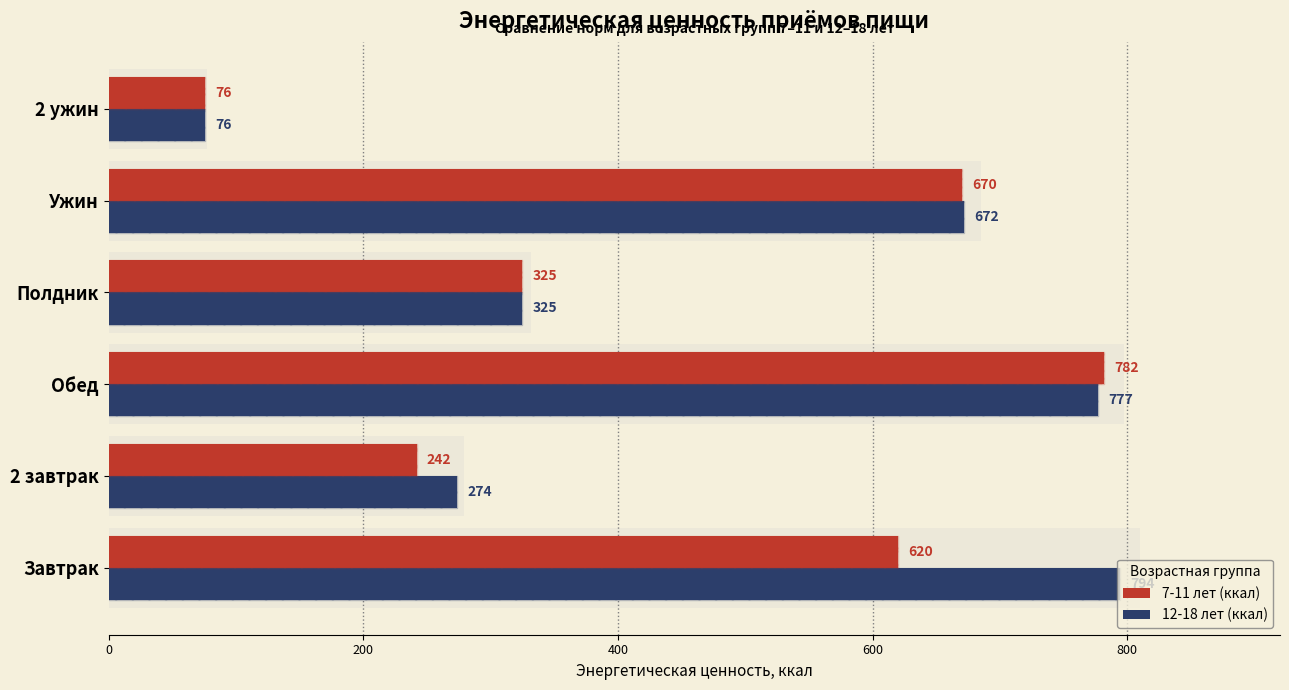

What are all the series names shown in the legend?

7-11 лет (ккал), 12-18 лет (ккал)